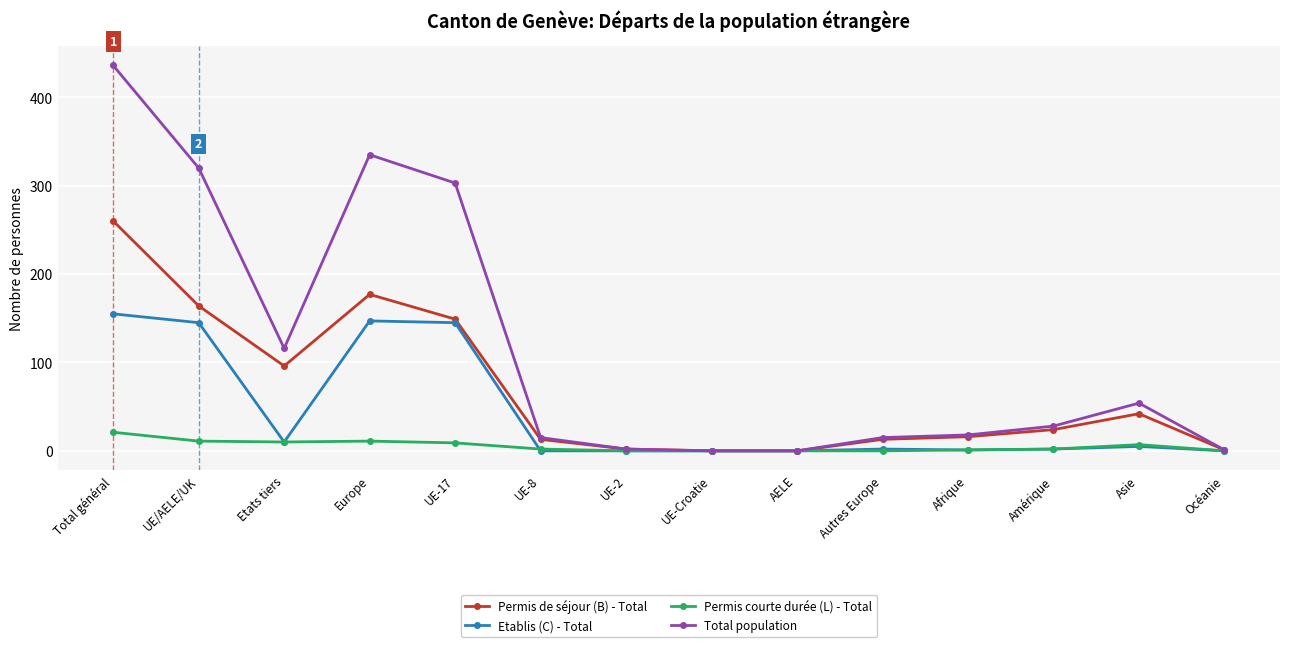

True or false: Permis de séjour (B) - Total has a value of 233 at Europe.

False